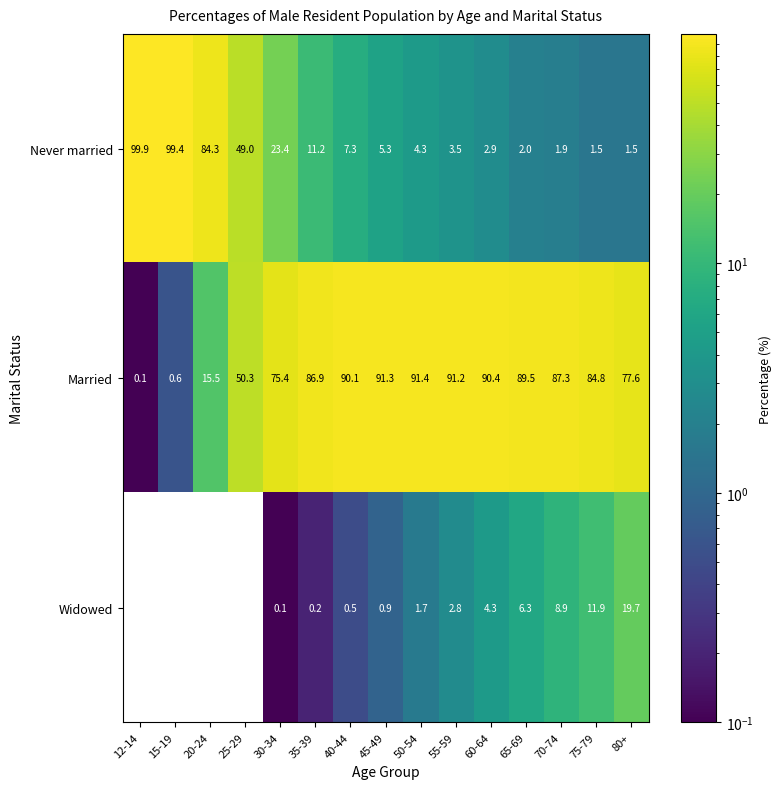

Is it true that Never married equals 25.0 at 12-14?

False